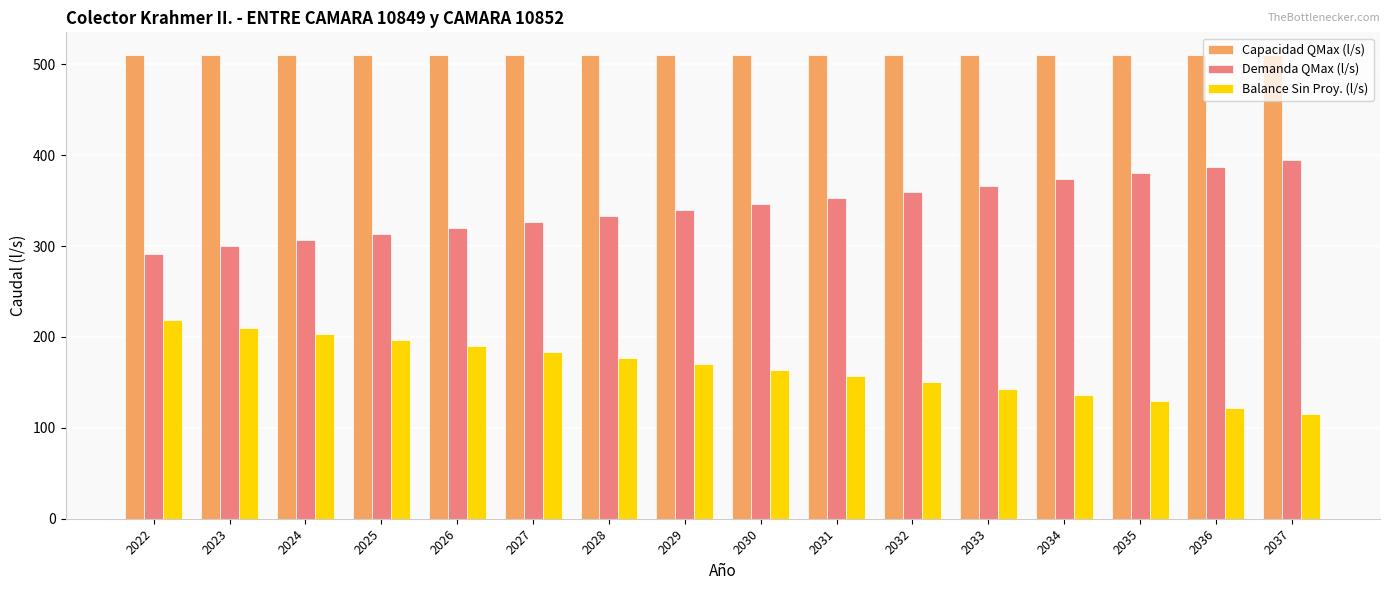

How many groups of bars are there?

16